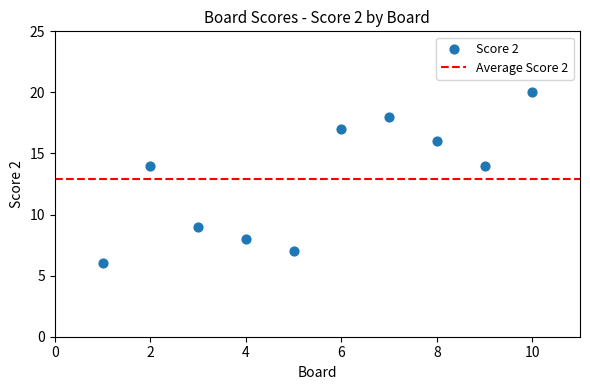

What is the range of X values (max minus min)?

9